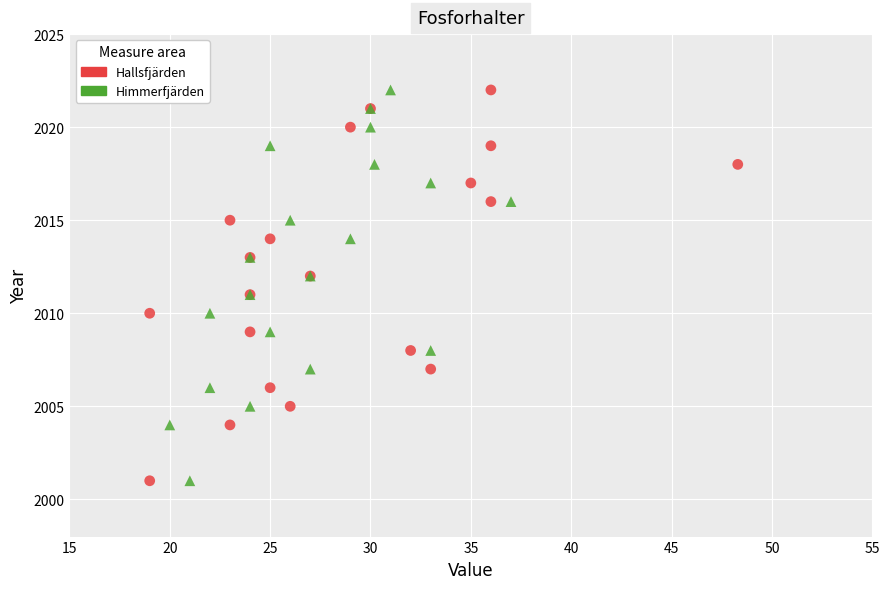

What are all the series names shown in the legend?

Hallsfjärden, Himmerfjärden